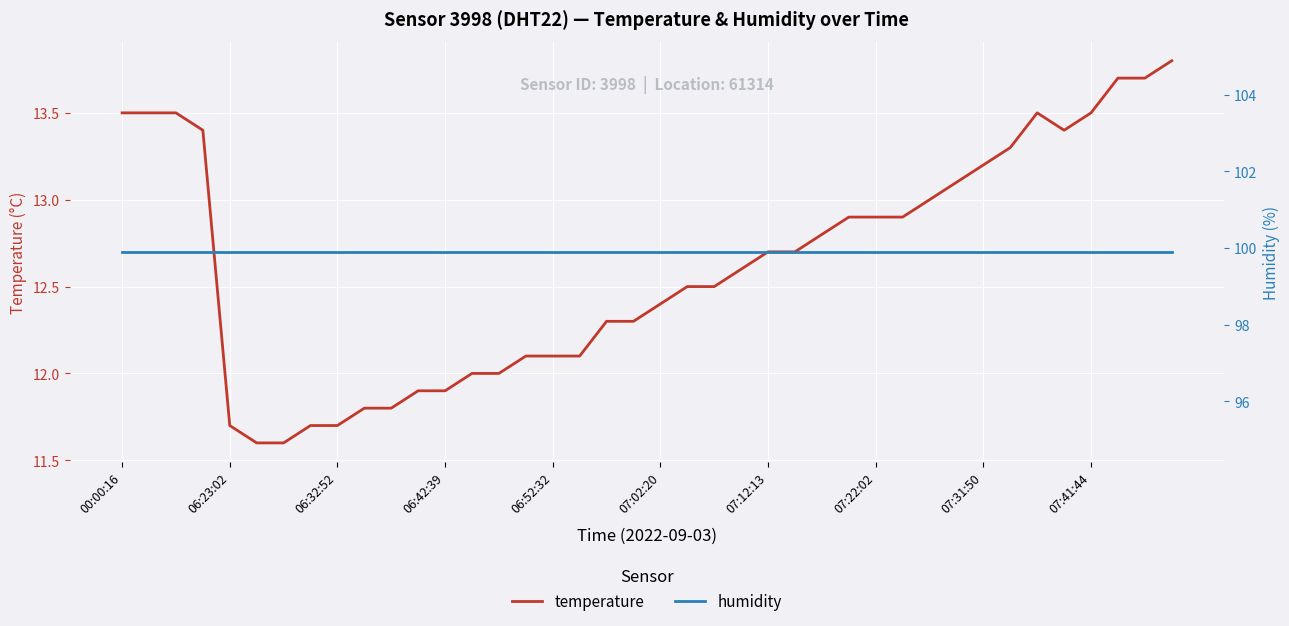

How many series are shown in this chart?

2